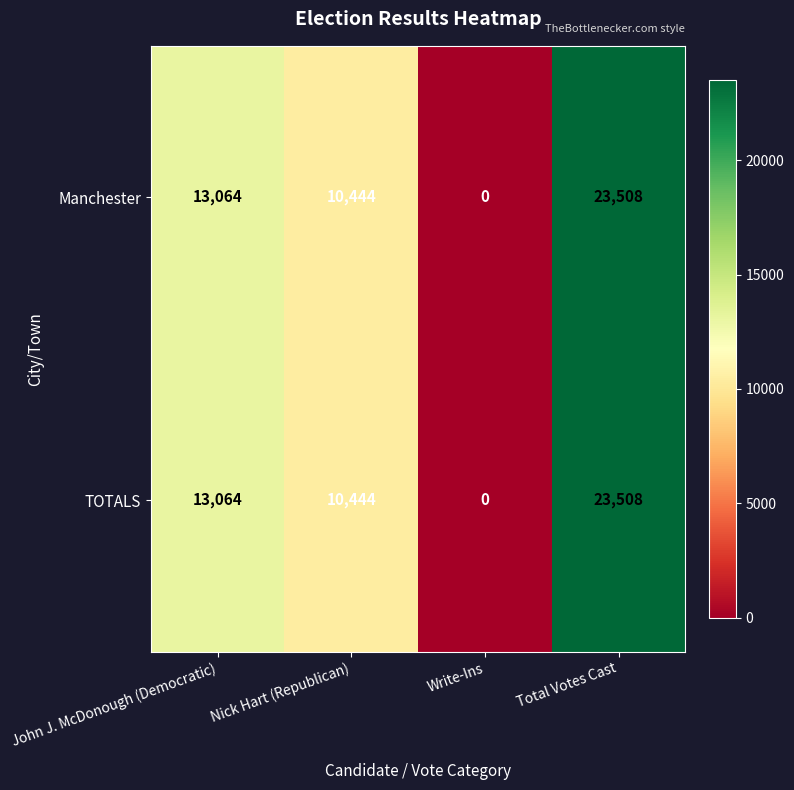

Count the TOTALS values in the range 10444 to 23508.

3